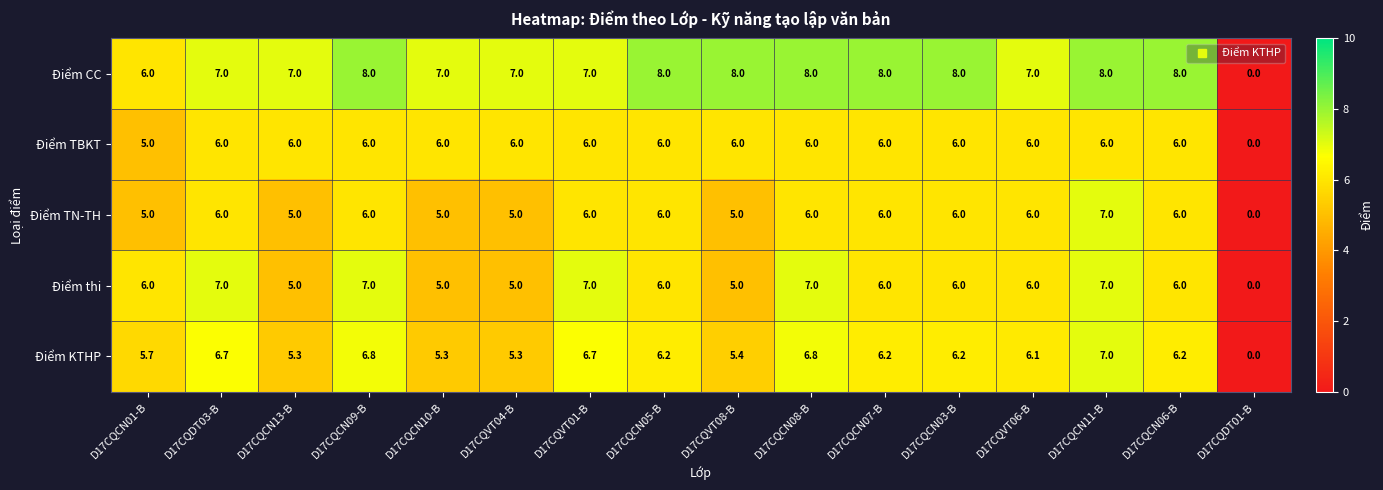

Which category has the lowest value across all series?

D17CQDT01-B